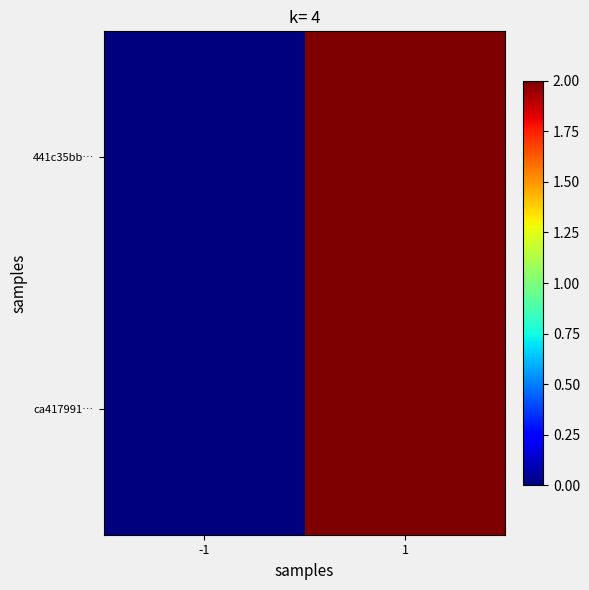

Reading left to right, extract all data points from this chart.

441c35bb…: -1=0	1=2
ca417991…: -1=0	1=2